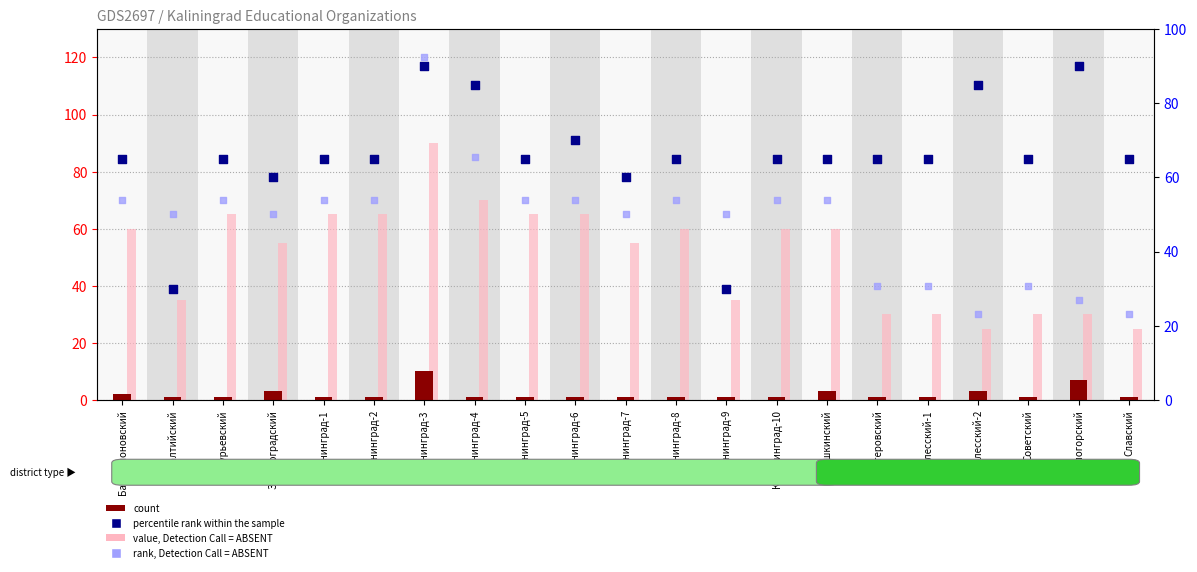

Which series has the widest spread of Y values?

rank, Detection Call = ABSENT